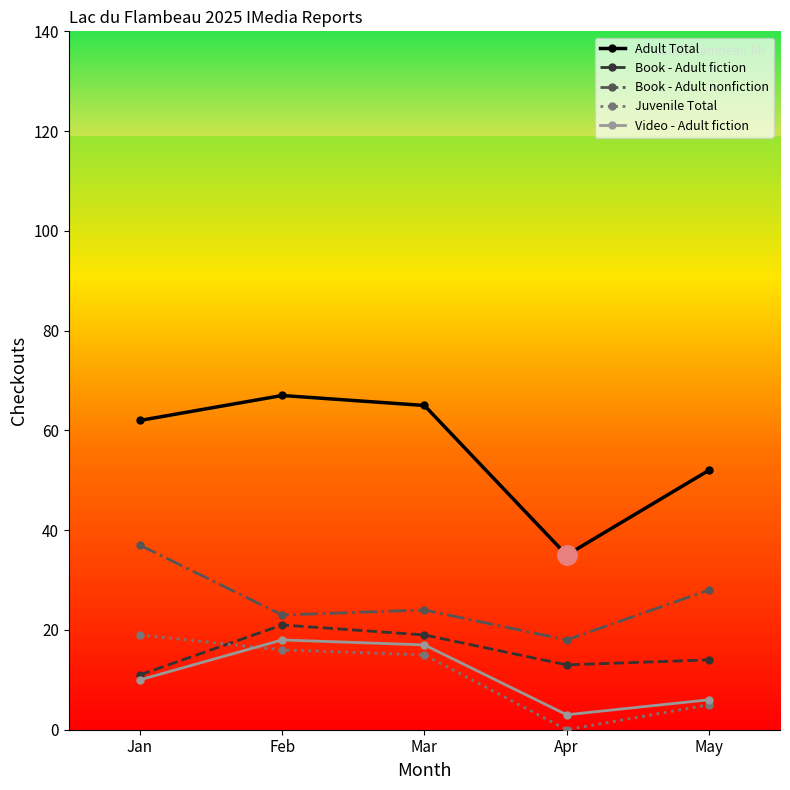

Is the value of Juvenile Total at Mar greater than the value of Book - Adult nonfiction at Apr?

No